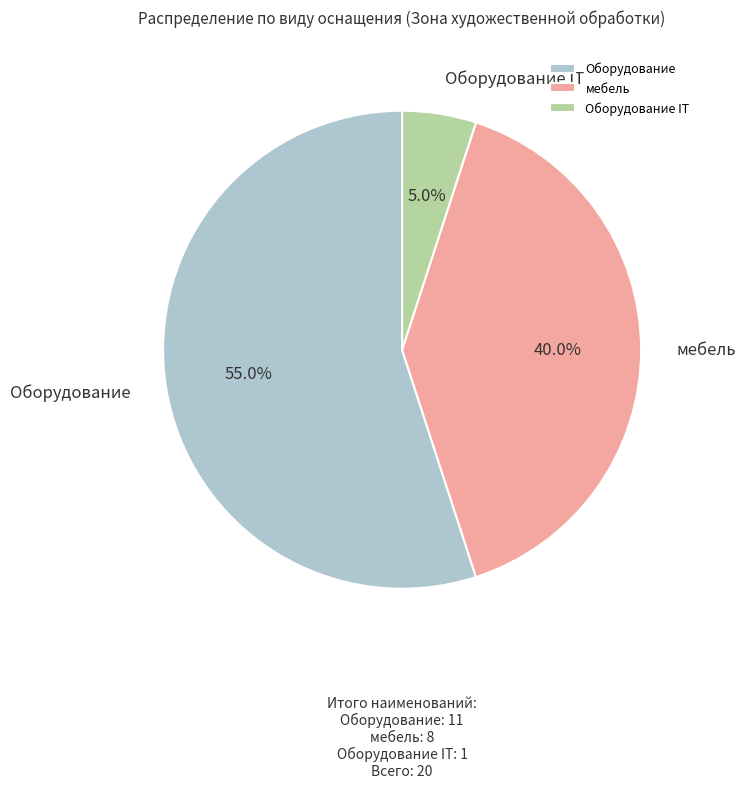

To the nearest percent, what is the difference between the Оборудование IT and мебель slice percentages?

35%